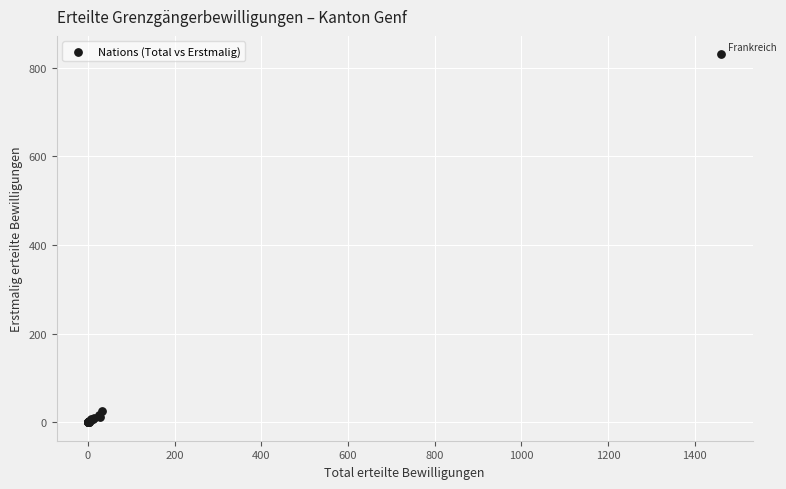

What Y value in the scatter plot is closest to 415?

26